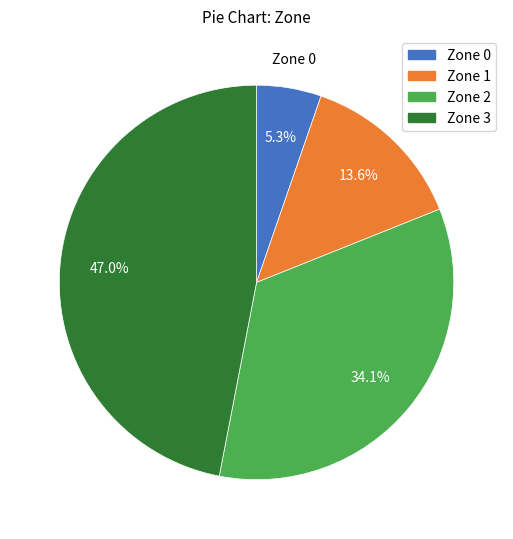

The Zone 3 slice represents 47% of the pie. True or false?

True